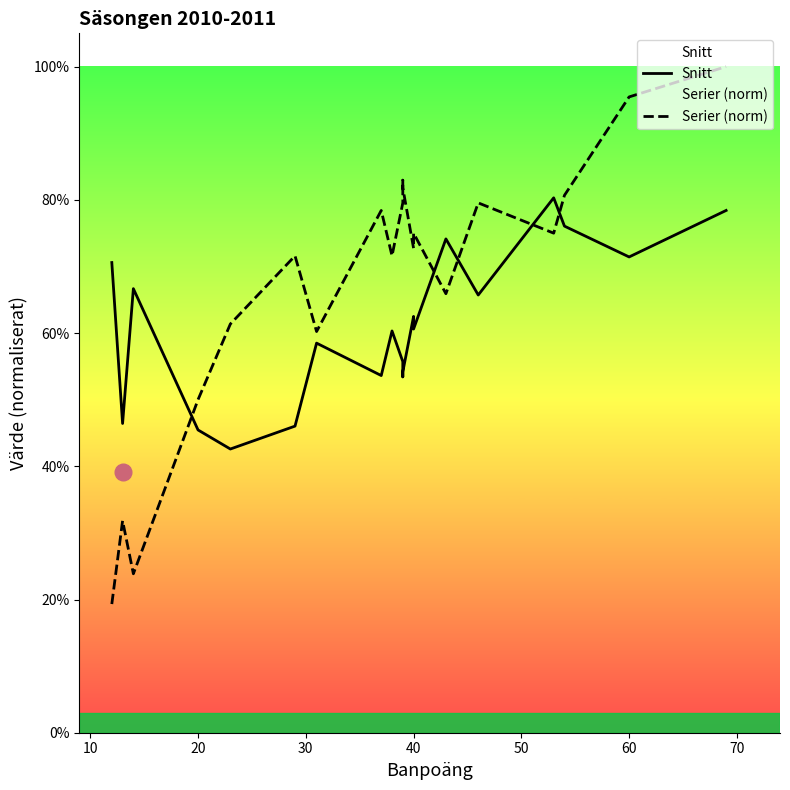

List the series in order of their peak value, lowest first.

Snitt, Serier (norm)